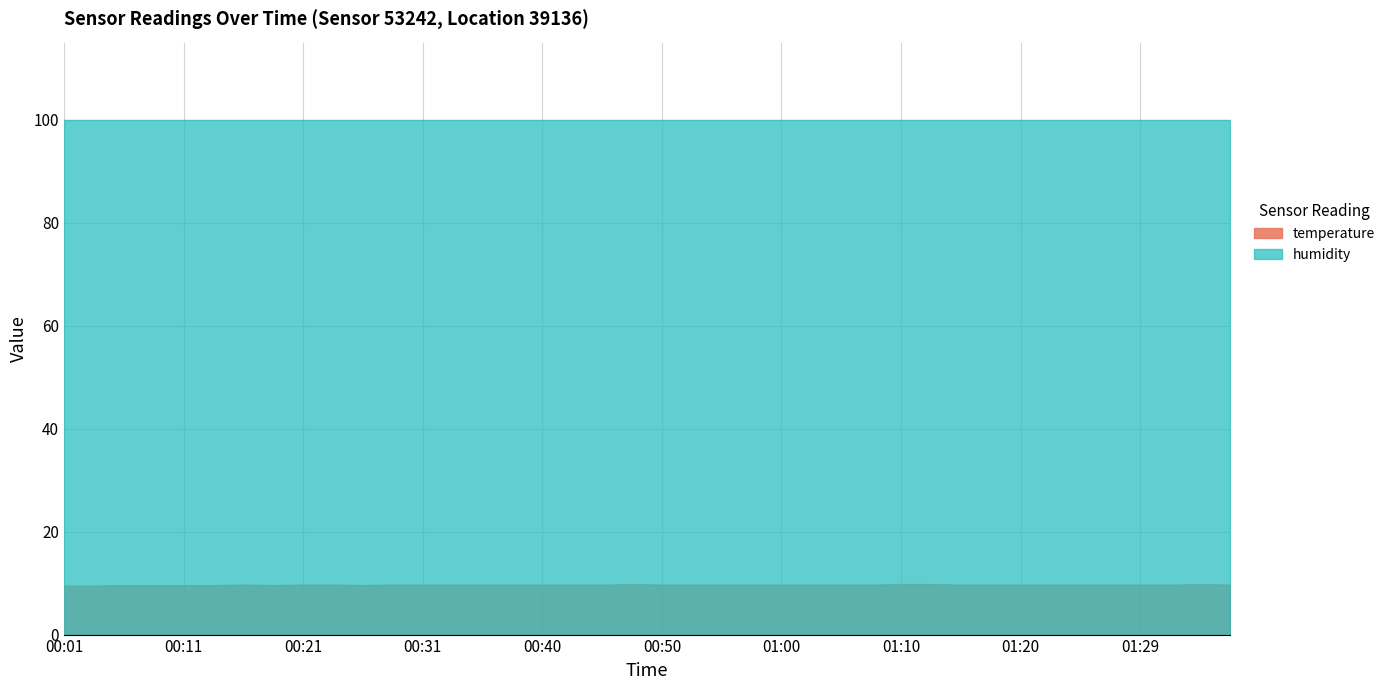

What are all the series names shown in the legend?

temperature, humidity